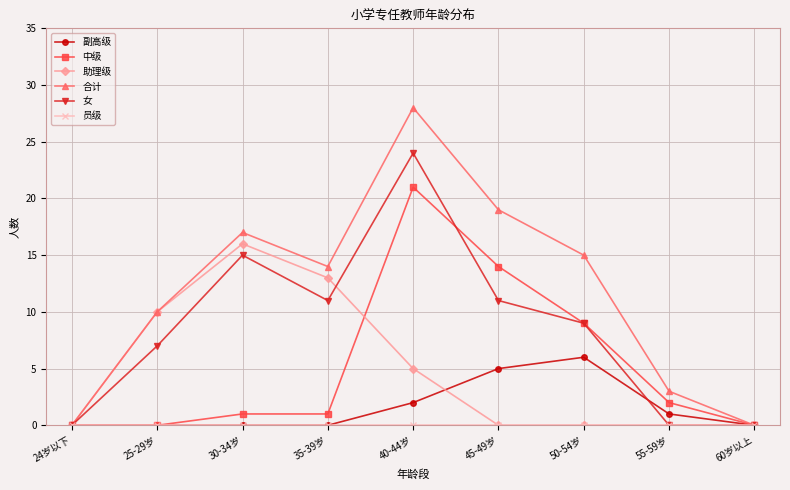

What is the difference between the second highest and second lowest values in the 副高级 series?

5